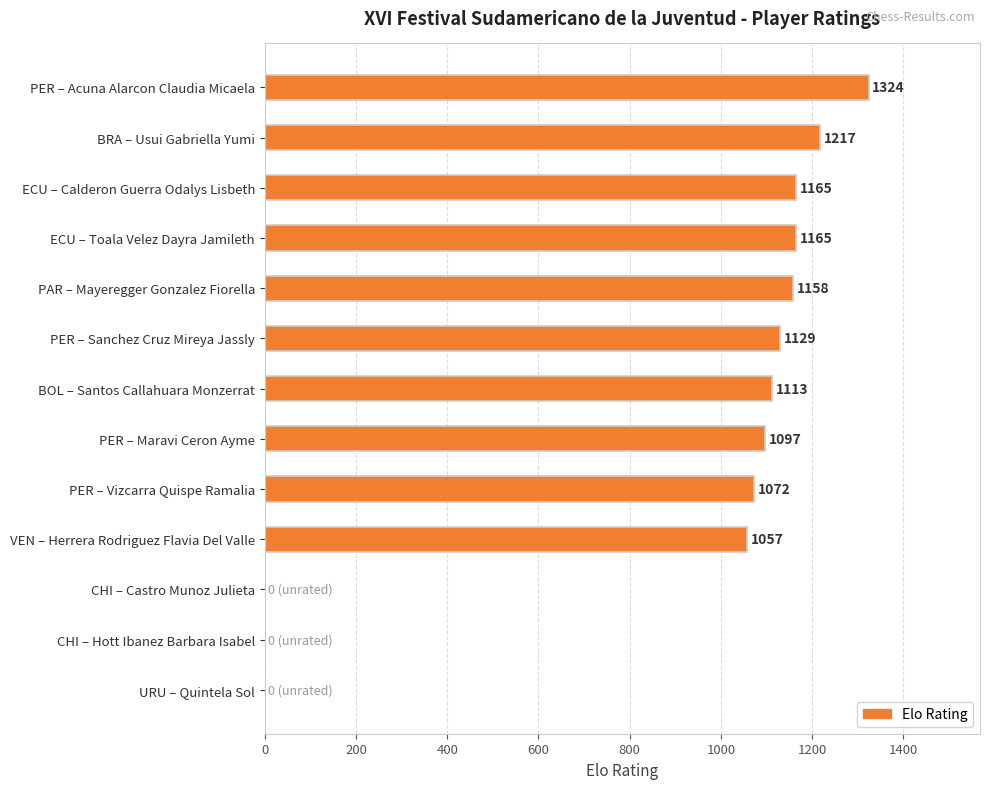

Which has a higher value, CHI – Hott Ibanez Barbara Isabel or PER – Acuna Alarcon Claudia Micaela?

PER – Acuna Alarcon Claudia Micaela